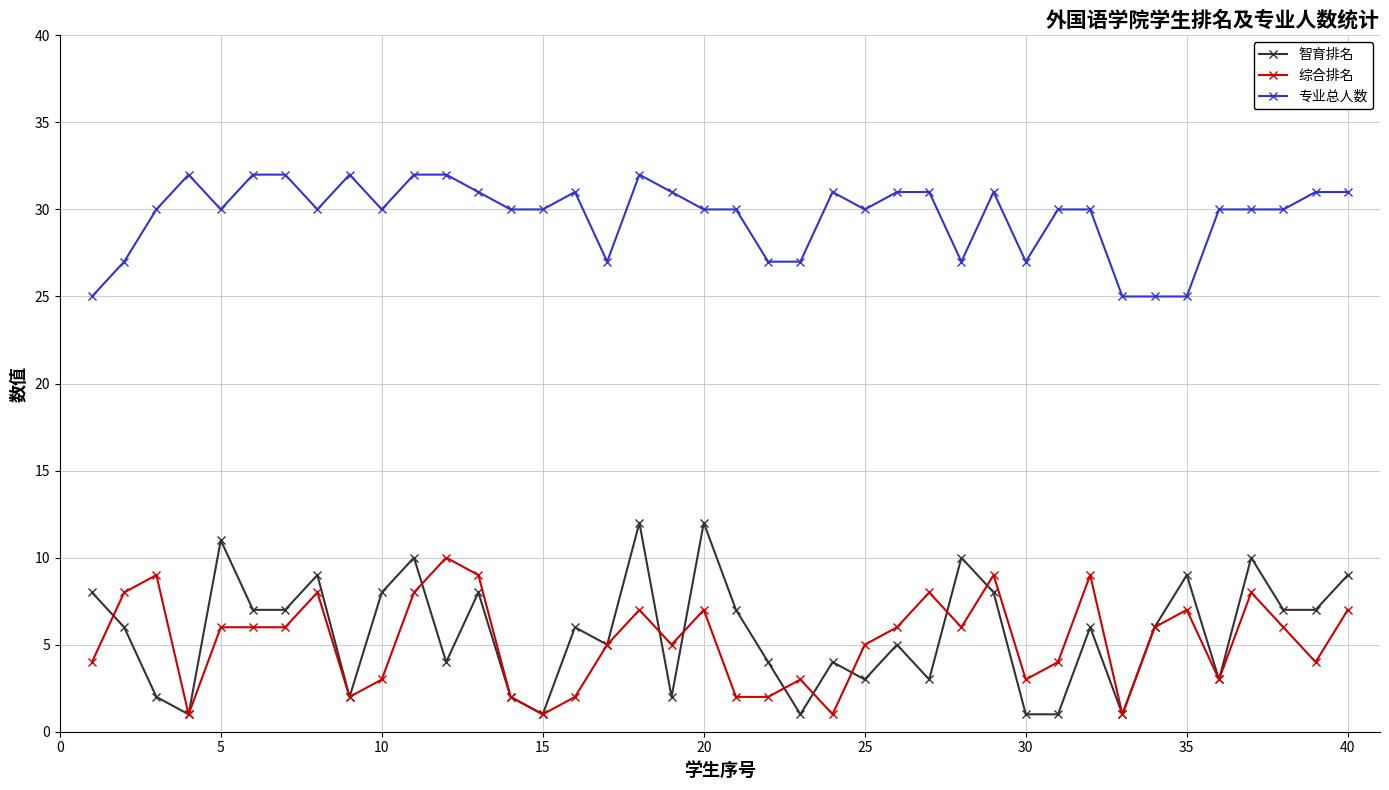

Which series has the largest total across all categories?

专业总人数